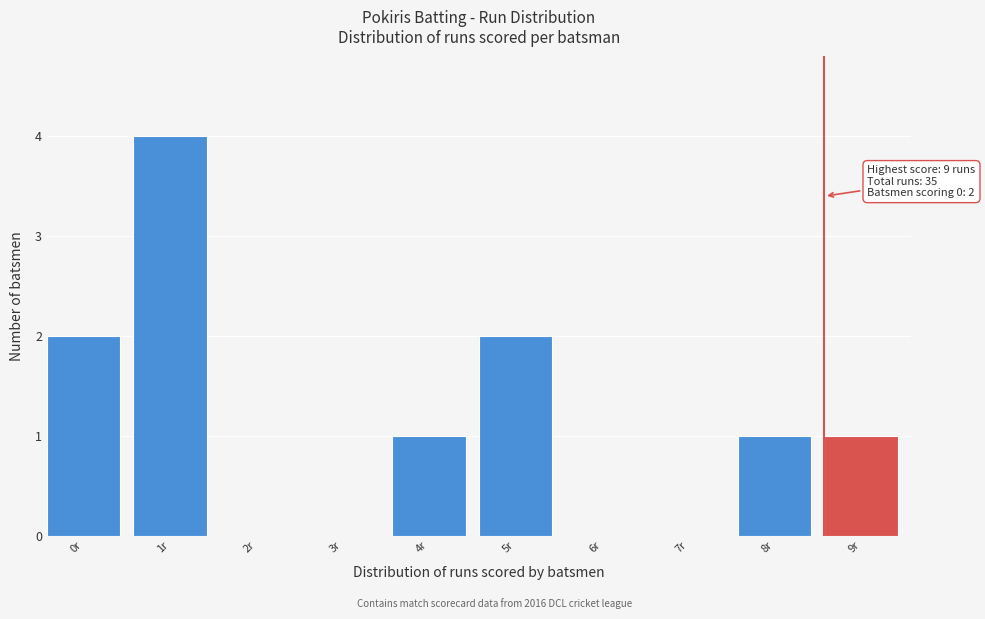

Reading left to right, what are all the values shown in this chart?

0r=2	1r=4	2r=0	3r=0	4r=1	5r=2	6r=0	7r=0	8r=1	9r=1